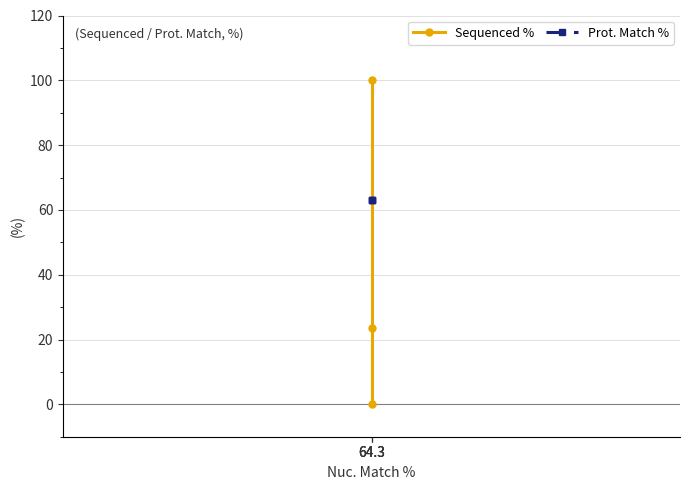

What is the value of the Prot. Match % point at the 1st from the left?

63.1